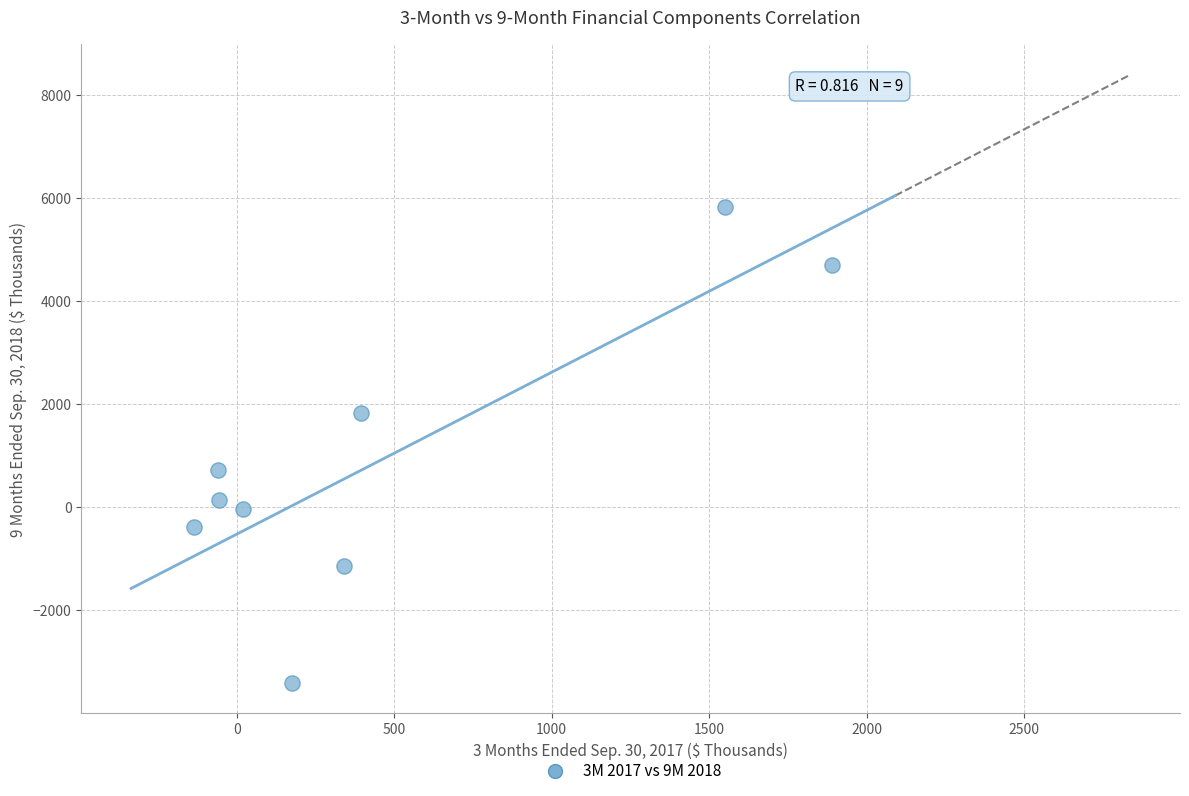

What is the average Y value?

919